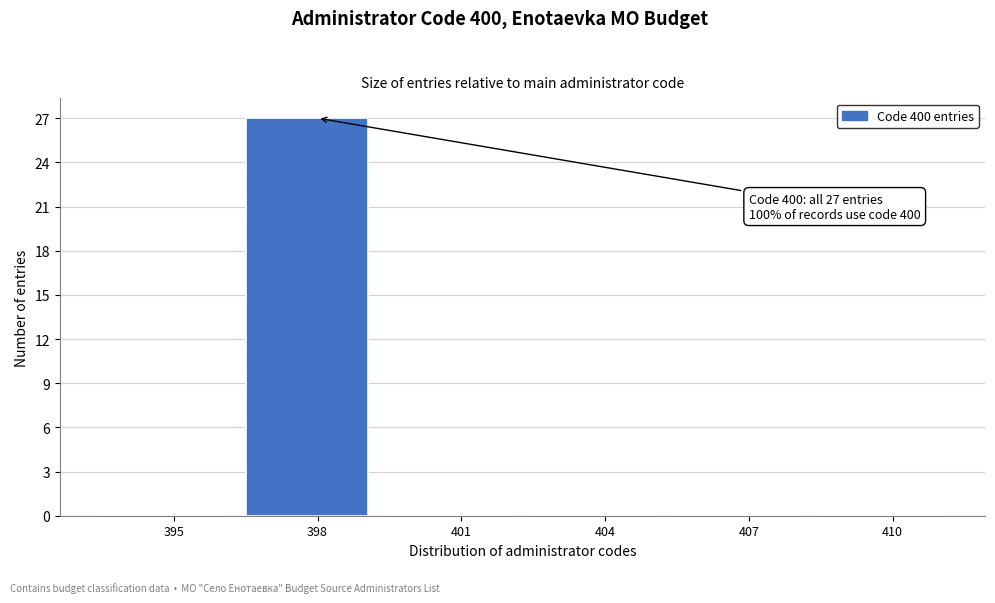

What is the sum of all values?

27